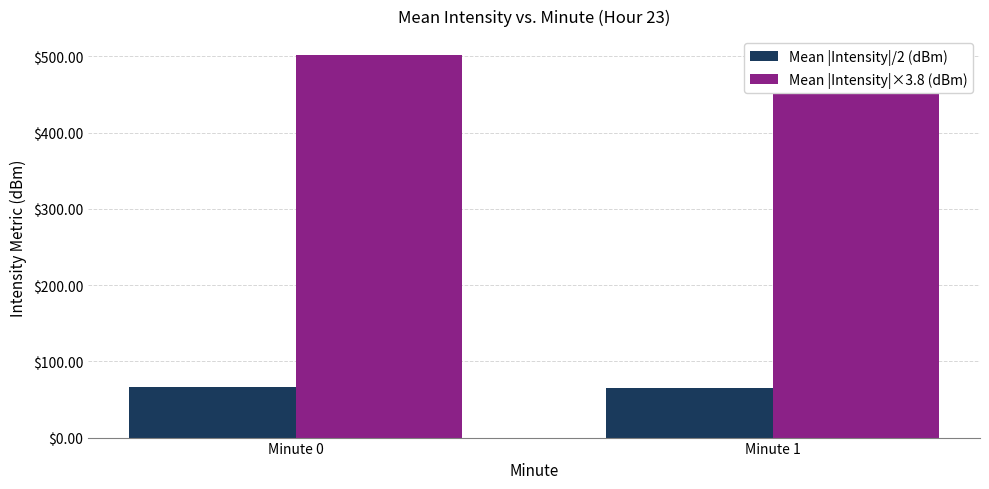

What is the difference between the maximum and minimum values in the Mean |Intensity|/2 (dBm) series?

1.6